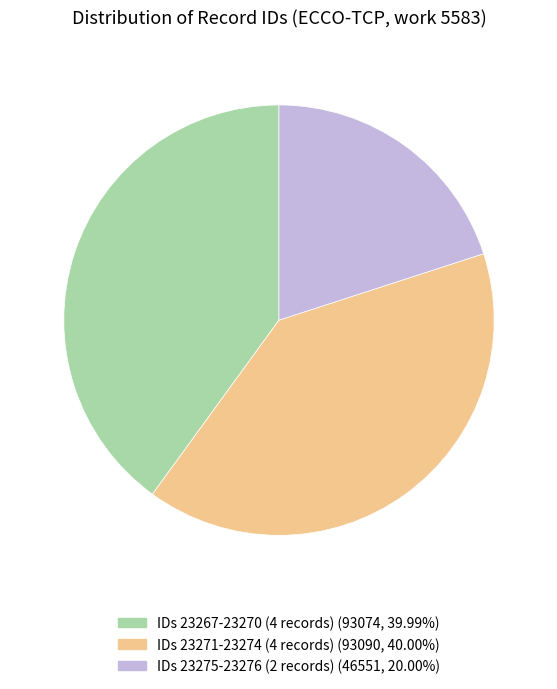

Does any single category account for the majority?

No